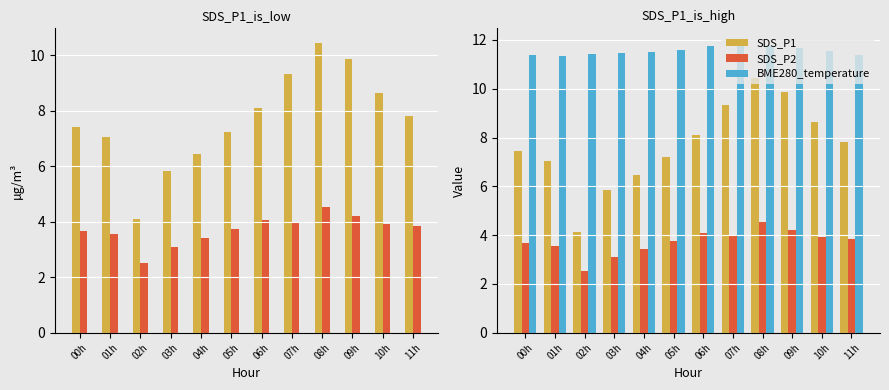

List the labels in order of SDS_P2 value, largest first.

08h, 09h, 06h, 07h, 10h, 11h, 05h, 00h, 01h, 04h, 03h, 02h